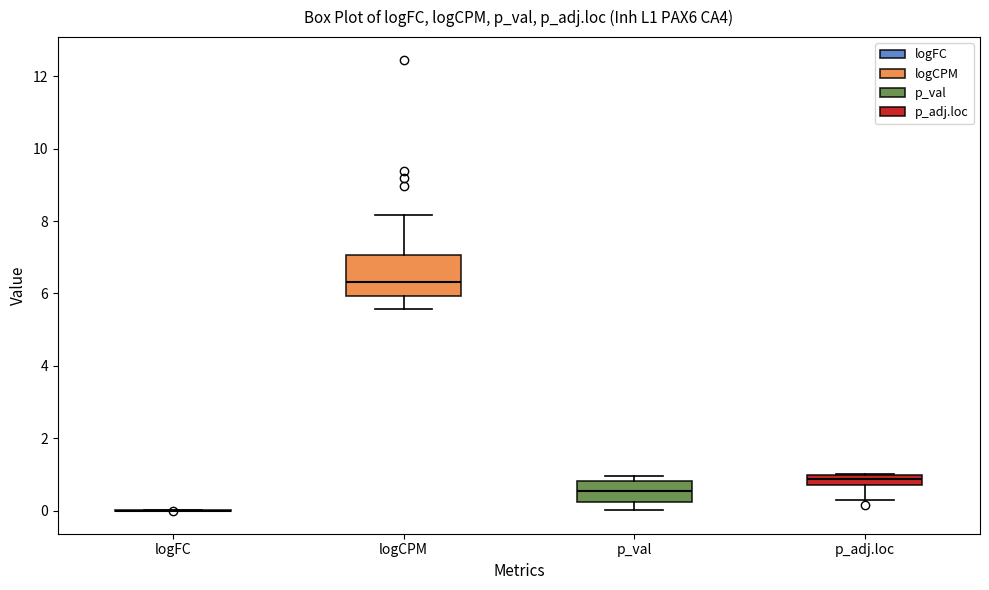

Where does the median line of the box for logCPM sit on the y-axis? The values are not printed on the chart, so give them approximately, as read against the axis.

6.4